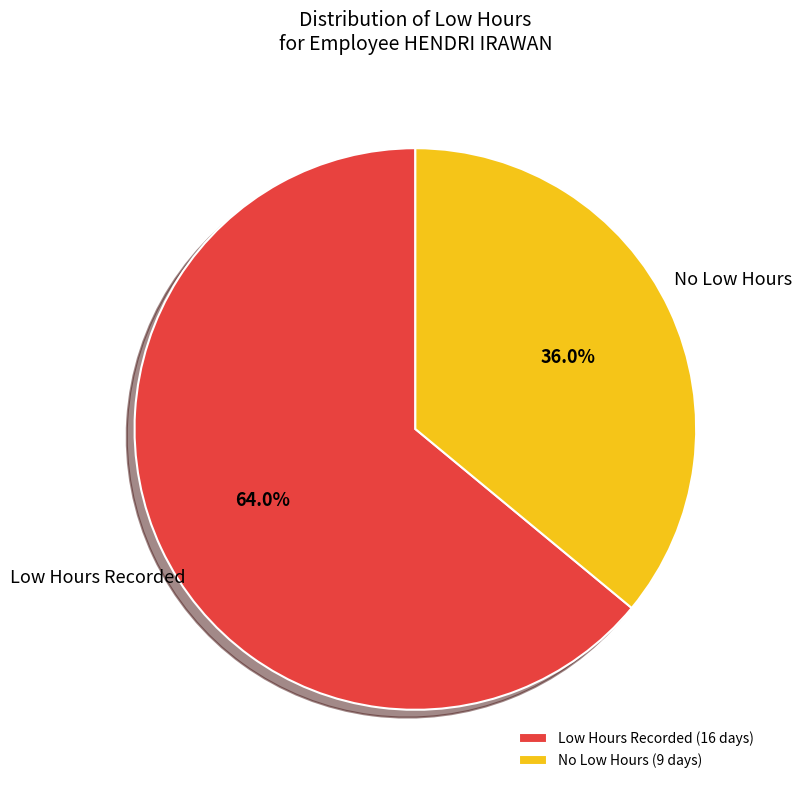

What is the total percentage of No Low Hours (9 days) and Low Hours Recorded (16 days)?

100.0%